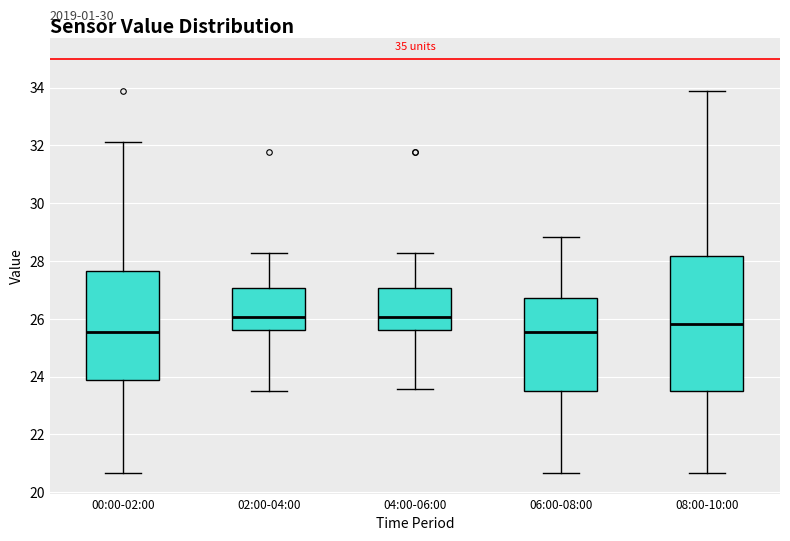

Reading left to right, transcribe this box plot: for each box, give where its median line is, the range the box spans, and where its two whiskers end, as read against the y-axis. The values are not printed on the chart, so give them approximately, as read against the axis.

00:00-02:00: median 25.6, box 23.8 to 27.6, whiskers 20.6 to 32.2
02:00-04:00: median 26.0, box 25.6 to 27.0, whiskers 23.6 to 28.2
04:00-06:00: median 26.0, box 25.6 to 27.0, whiskers 23.6 to 28.2
06:00-08:00: median 25.6, box 23.6 to 26.8, whiskers 20.6 to 28.8
08:00-10:00: median 25.8, box 23.6 to 28.2, whiskers 20.6 to 33.8